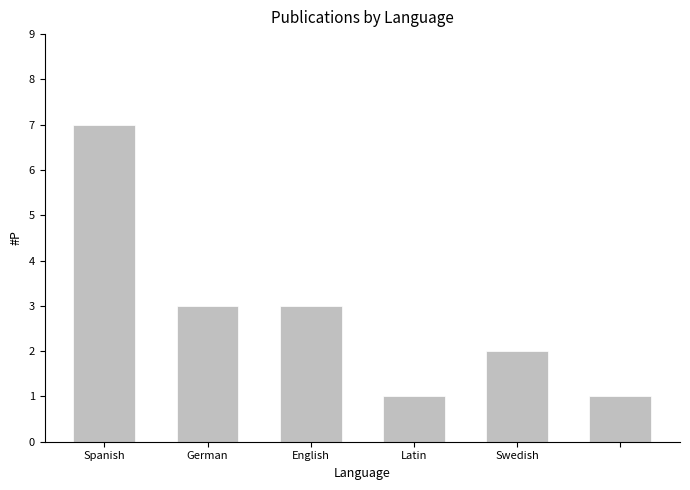

What is the greatest value displayed?

7